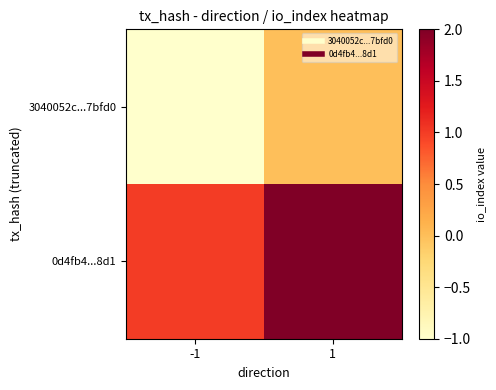

How many distinct data groups are displayed?

2